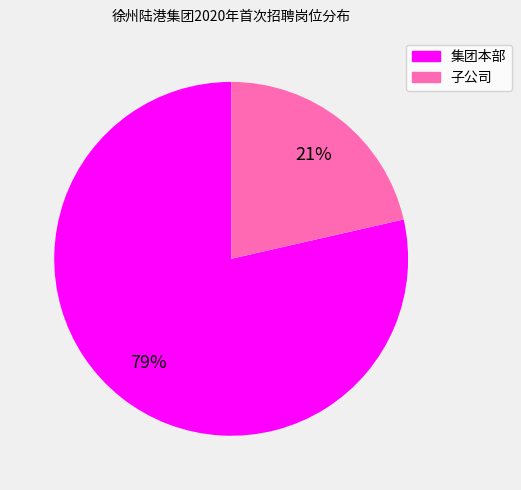

Rank the categories by value from lowest to highest.

子公司, 集团本部